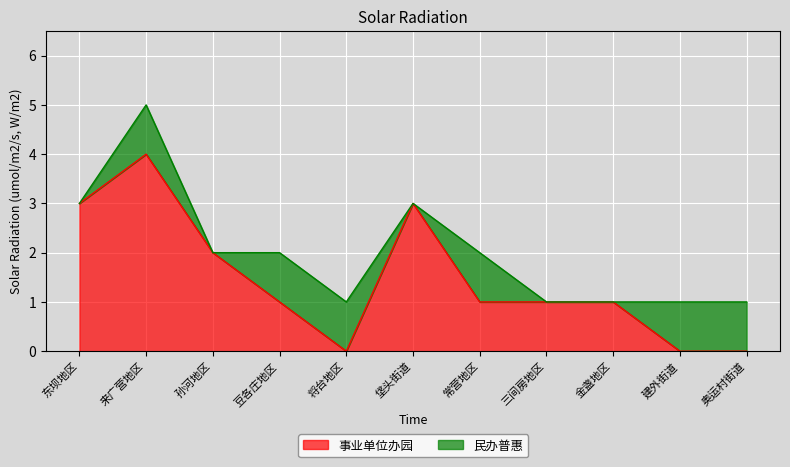

Reading right to left, what are all the values shown in this chart?

奥运村街道=0	建外街道=0	金盏地区=1	三间房地区=1	常营地区=1	垡头街道=3	将台地区=0	豆各庄地区=1	孙河地区=2	来广营地区=4	东坝地区=3